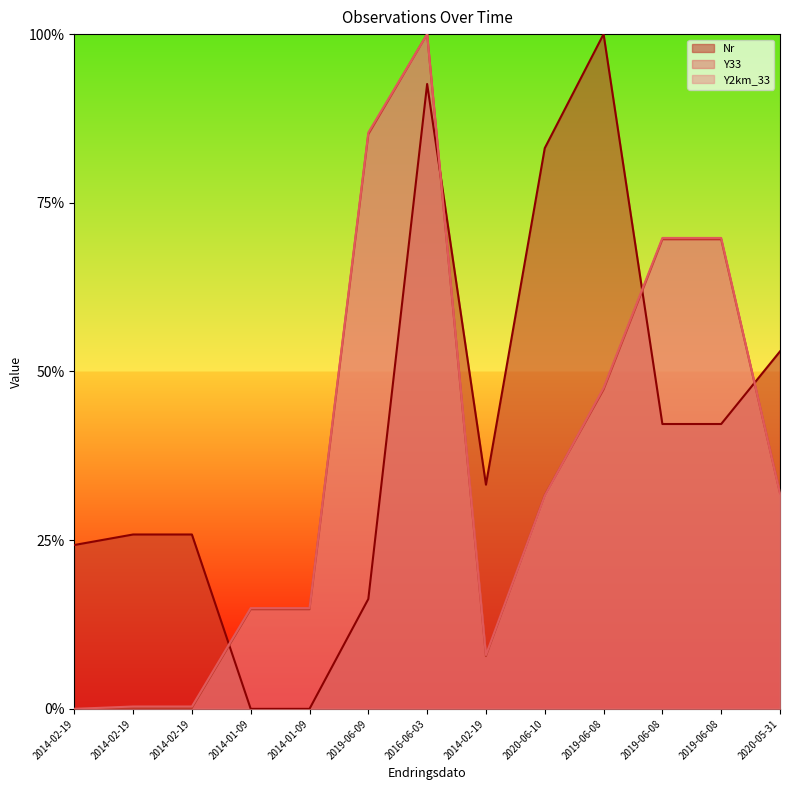

At which category is the sum across all series the highest?

2016-06-03